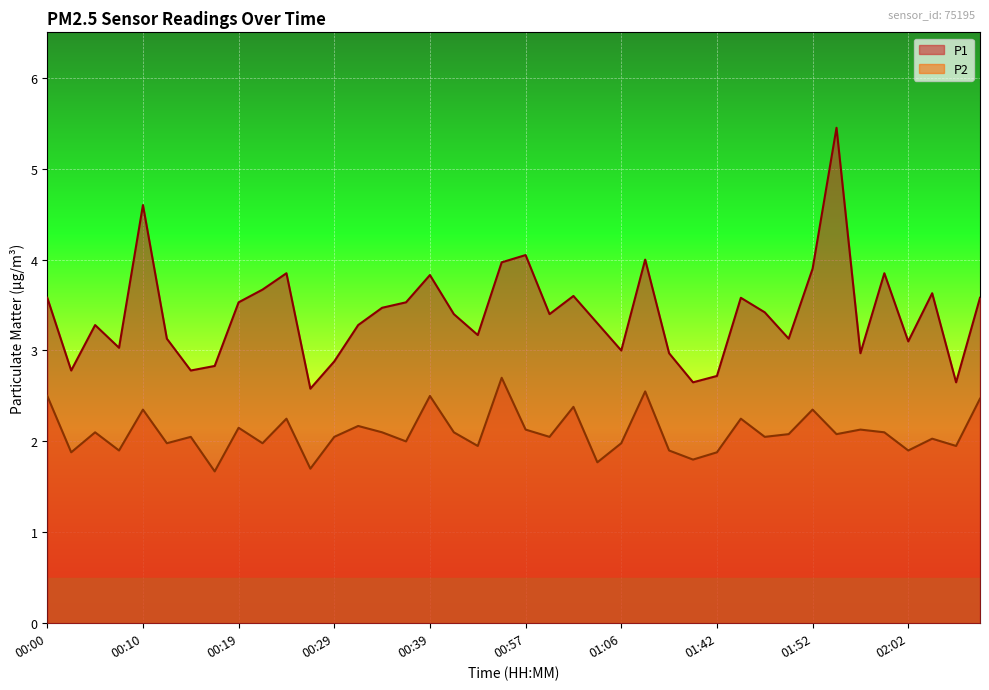

How many data points in P1 are above 3?

29